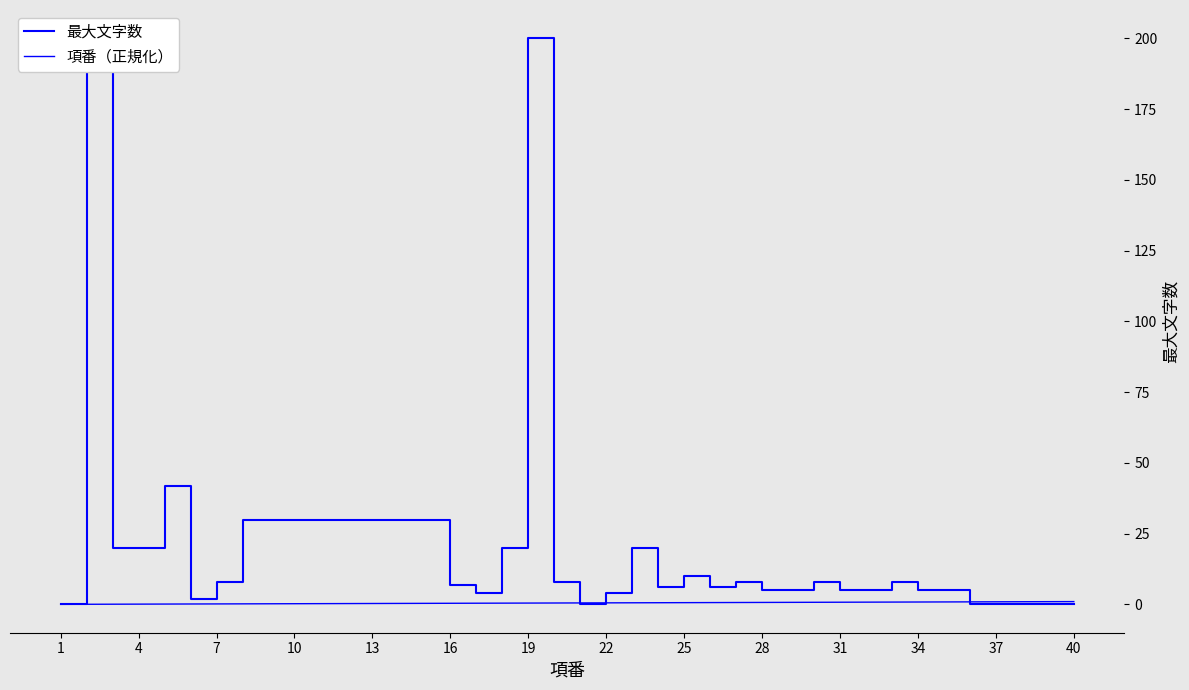

What is the total value across all series at 31?

5.8